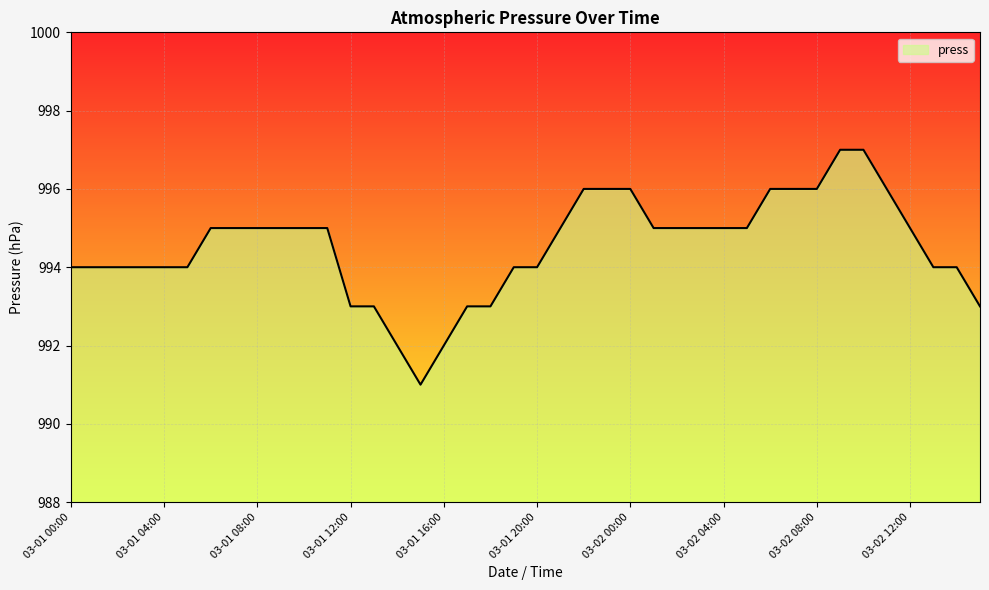

What is the difference between the maximum and minimum values?

6